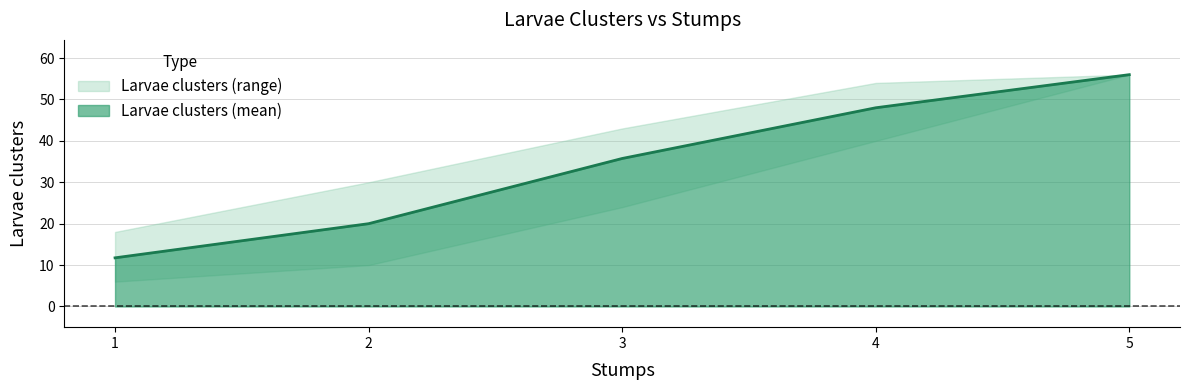

True or false: Larvae clusters (mean) has a value of 4.1 at 2.

False